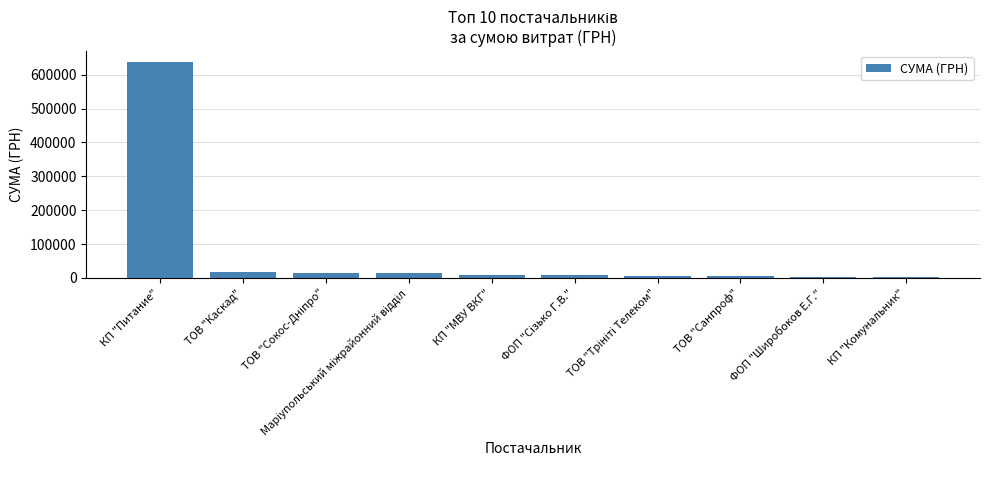

What is the greatest value displayed?

637292.0